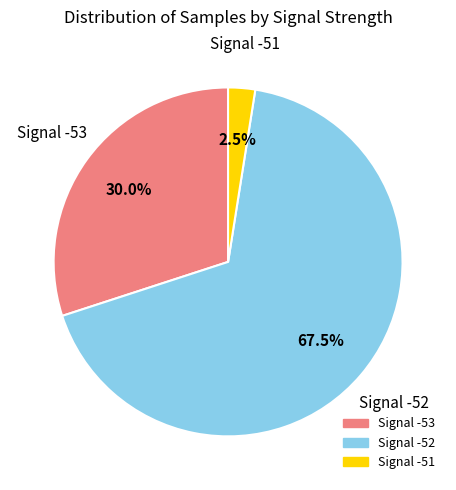

Is there any slice that represents more than half of the pie?

Yes